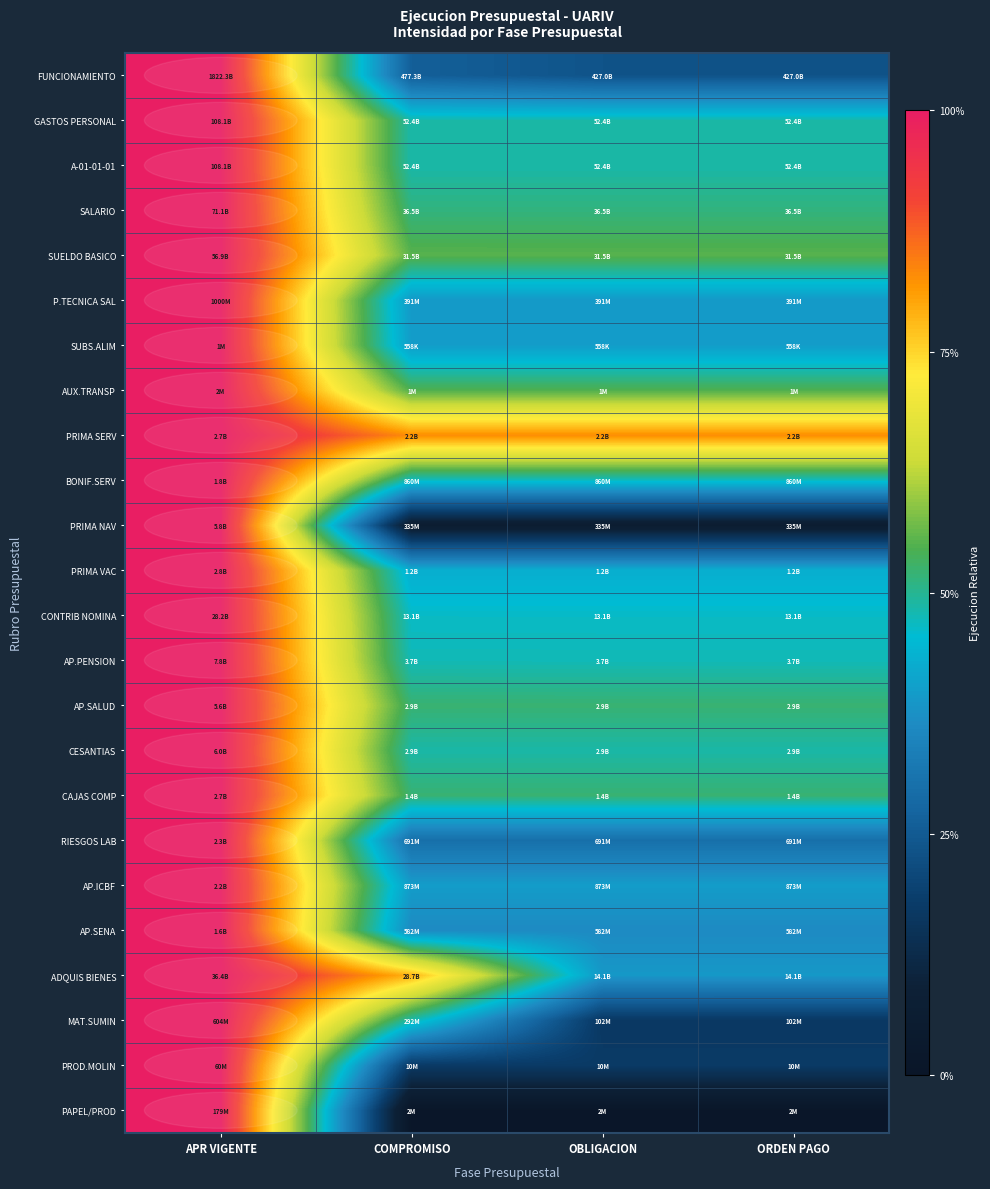

Reading left to right, extract all data points from this chart.

FUNCIONAMIENTO: APR VIGENTE=1.0	COMPROMISO=0.3	OBLIGACION=0.2	ORDEN PAGO=0.2
GASTOS PERSONAL: APR VIGENTE=1.0	COMPROMISO=0.5	OBLIGACION=0.5	ORDEN PAGO=0.5
A-01-01-01: APR VIGENTE=1.0	COMPROMISO=0.5	OBLIGACION=0.5	ORDEN PAGO=0.5
SALARIO: APR VIGENTE=1.0	COMPROMISO=0.5	OBLIGACION=0.5	ORDEN PAGO=0.5
SUELDO BASICO: APR VIGENTE=1.0	COMPROMISO=0.6	OBLIGACION=0.6	ORDEN PAGO=0.6
P.TECNICA SAL: APR VIGENTE=1.0	COMPROMISO=0.4	OBLIGACION=0.4	ORDEN PAGO=0.4
SUBS.ALIM: APR VIGENTE=1.0	COMPROMISO=0.4	OBLIGACION=0.4	ORDEN PAGO=0.4
AUX.TRANSP: APR VIGENTE=1.0	COMPROMISO=0.5	OBLIGACION=0.5	ORDEN PAGO=0.5
PRIMA SERV: APR VIGENTE=1.0	COMPROMISO=0.8	OBLIGACION=0.8	ORDEN PAGO=0.8
BONIF.SERV: APR VIGENTE=1.0	COMPROMISO=0.5	OBLIGACION=0.5	ORDEN PAGO=0.5
PRIMA NAV: APR VIGENTE=1.0	COMPROMISO=0.1	OBLIGACION=0.1	ORDEN PAGO=0.1
PRIMA VAC: APR VIGENTE=1.0	COMPROMISO=0.4	OBLIGACION=0.4	ORDEN PAGO=0.4
CONTRIB NOMINA: APR VIGENTE=1.0	COMPROMISO=0.5	OBLIGACION=0.5	ORDEN PAGO=0.5
AP.PENSION: APR VIGENTE=1.0	COMPROMISO=0.5	OBLIGACION=0.5	ORDEN PAGO=0.5
AP.SALUD: APR VIGENTE=1.0	COMPROMISO=0.5	OBLIGACION=0.5	ORDEN PAGO=0.5
CESANTIAS: APR VIGENTE=1.0	COMPROMISO=0.5	OBLIGACION=0.5	ORDEN PAGO=0.5
CAJAS COMP: APR VIGENTE=1.0	COMPROMISO=0.5	OBLIGACION=0.5	ORDEN PAGO=0.5
RIESGOS LAB: APR VIGENTE=1.0	COMPROMISO=0.3	OBLIGACION=0.3	ORDEN PAGO=0.3
AP.ICBF: APR VIGENTE=1.0	COMPROMISO=0.4	OBLIGACION=0.4	ORDEN PAGO=0.4
AP.SENA: APR VIGENTE=1.0	COMPROMISO=0.4	OBLIGACION=0.4	ORDEN PAGO=0.4
ADQUIS BIENES: APR VIGENTE=1.0	COMPROMISO=0.8	OBLIGACION=0.4	ORDEN PAGO=0.4
MAT.SUMIN: APR VIGENTE=1.0	COMPROMISO=0.5	OBLIGACION=0.2	ORDEN PAGO=0.2
PROD.MOLIN: APR VIGENTE=1.0	COMPROMISO=0.2	OBLIGACION=0.2	ORDEN PAGO=0.2
PAPEL/PROD: APR VIGENTE=1.0	COMPROMISO=0.0	OBLIGACION=0.0	ORDEN PAGO=0.0